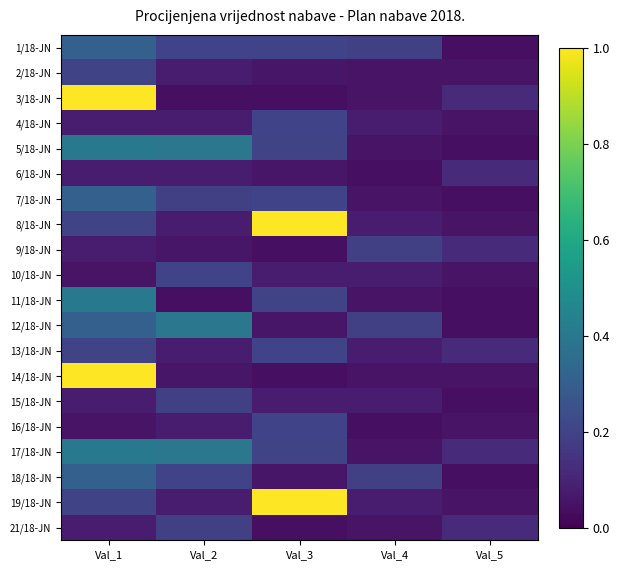

What is the spread (max minus min) of values at Val_2?

0.4